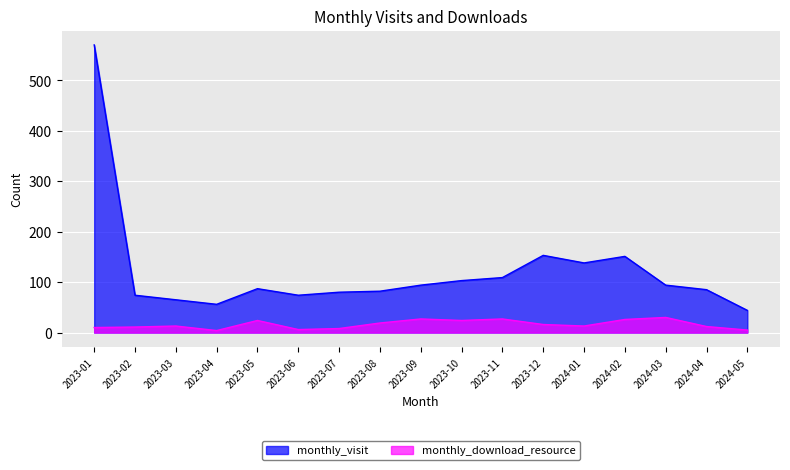

What is the average value of the monthly_visit series?

121